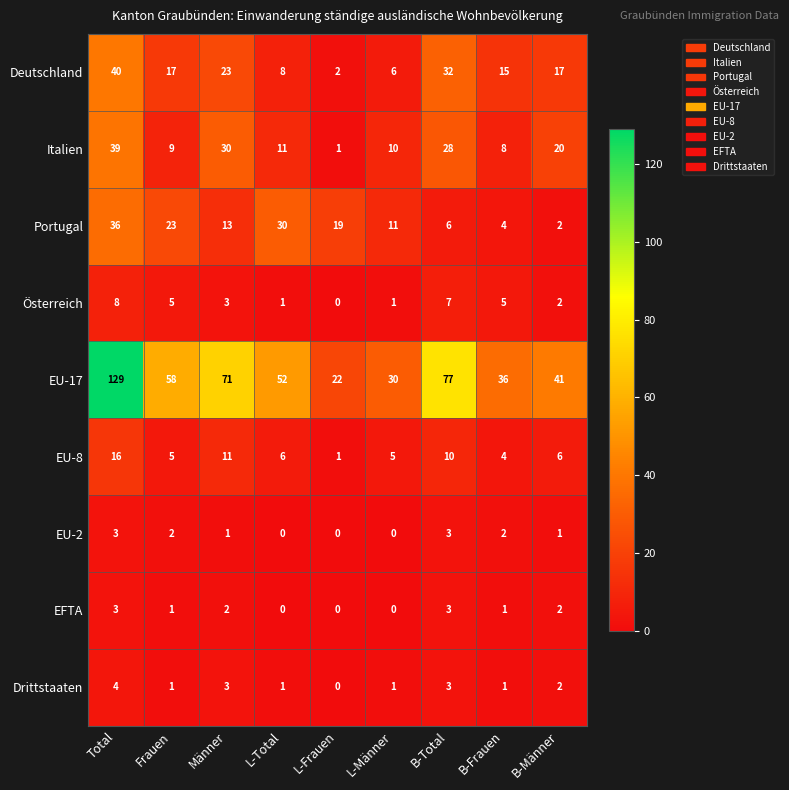

What is the spread (max minus min) of values at Total?

126